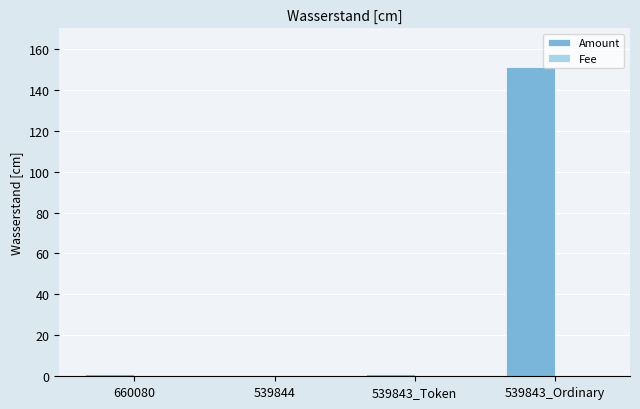

Which series has the largest total across all categories?

Amount